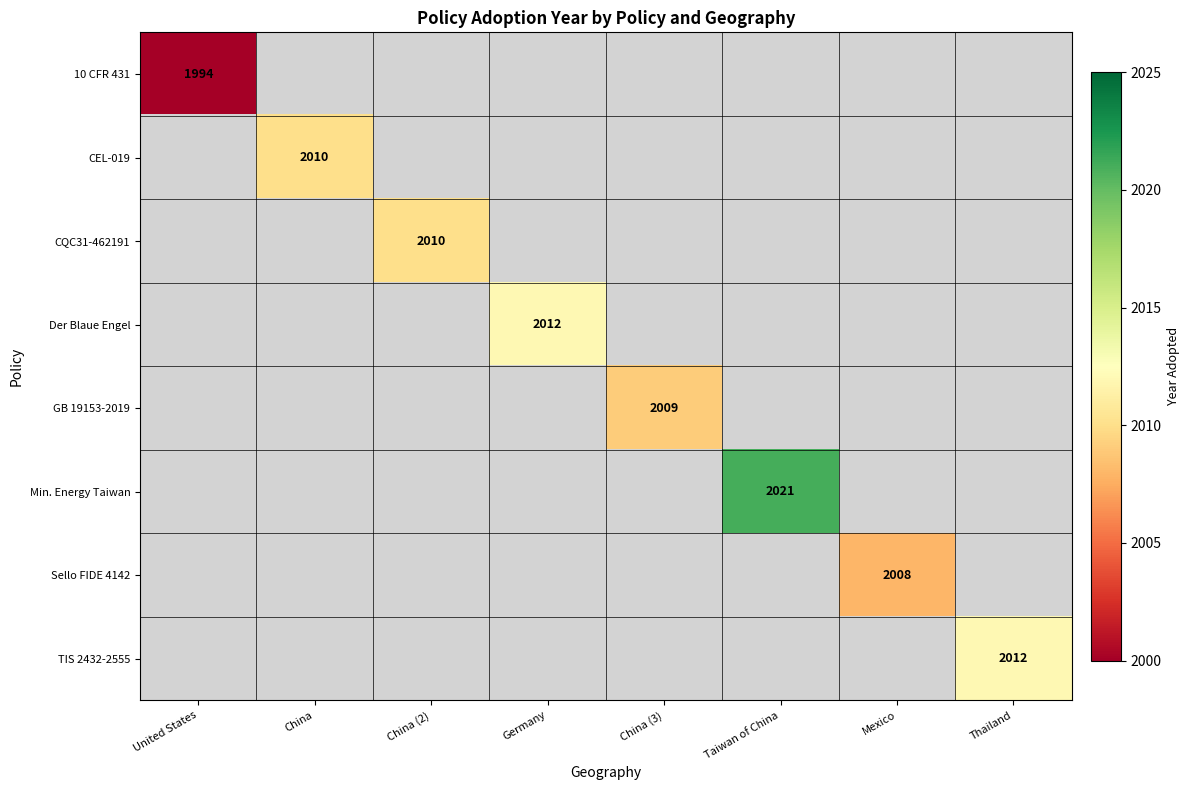

How many positive values does the Min. Energy Taiwan series have?

1